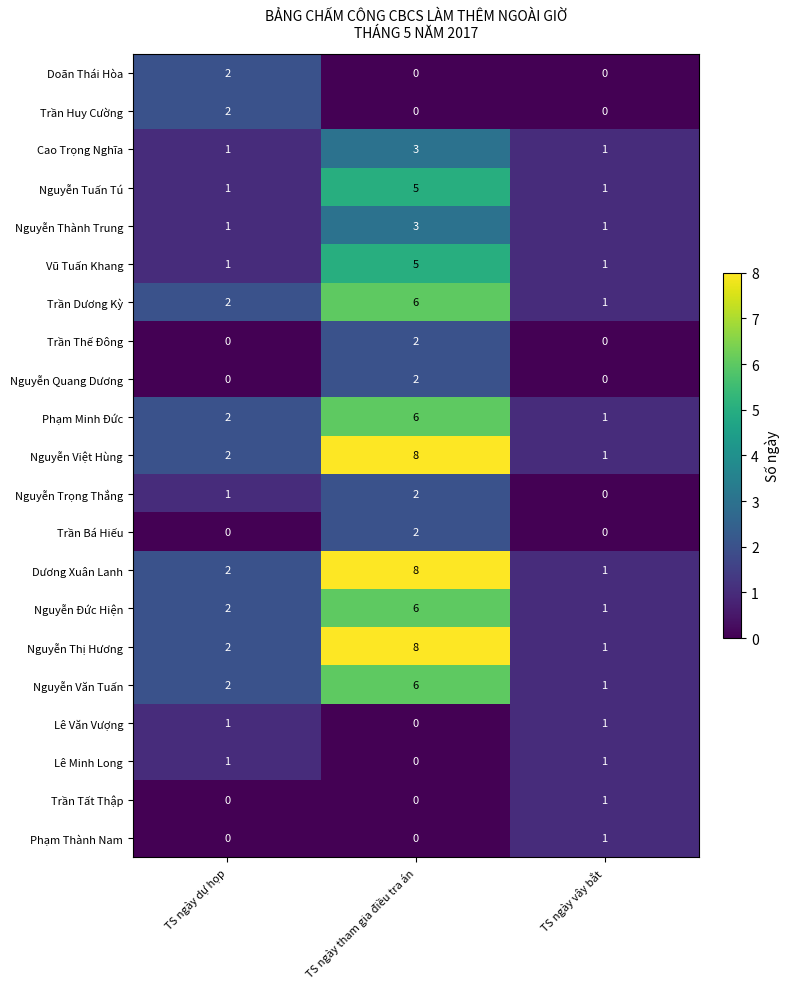

At which label is Nguyễn Văn Tuấn closest to 3?

TS ngày dự họp